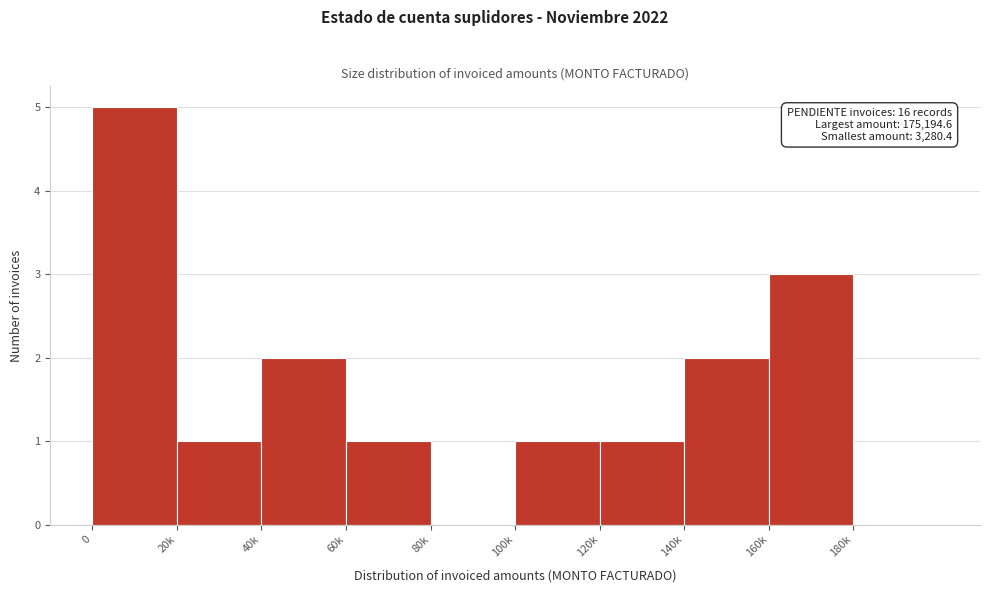

Reading left to right, list all the values displayed in this chart.

0=5	20k=1	40k=2	60k=1	80k=0	100k=1	120k=1	140k=2	160k=3	180k=0